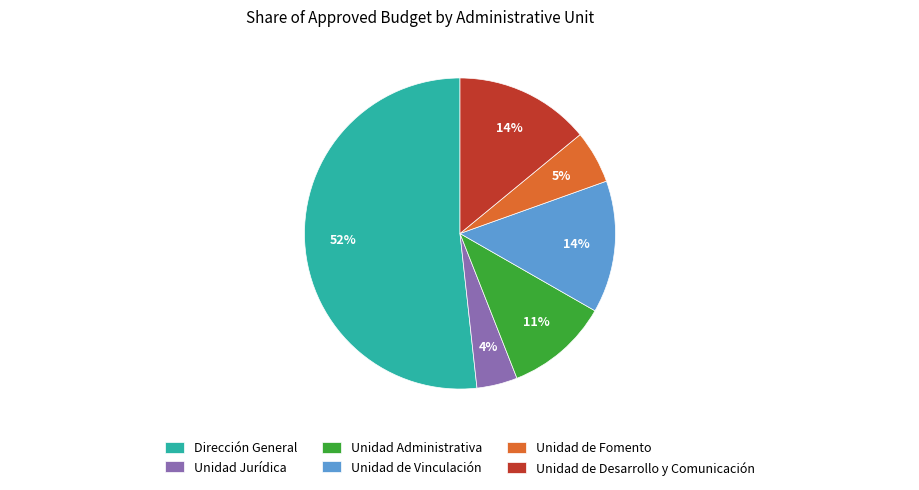

To the nearest percent, what is the combined percentage of Unidad de Fomento and Unidad Administrativa?

16%